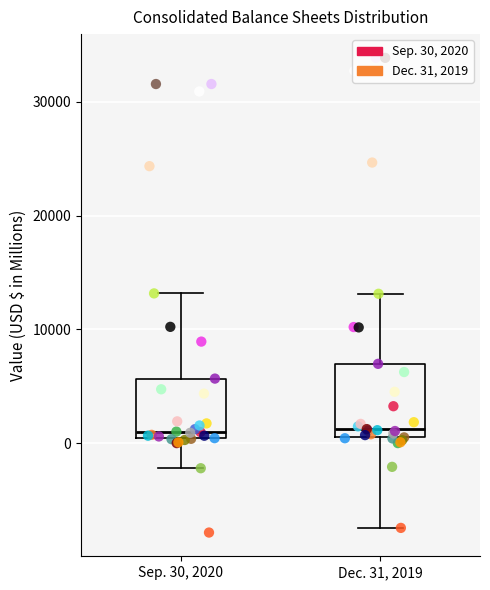

Reading left to right, read every box against the y-axis: the position of its median line, the range the box covers, and the ends of its whiskers. The values are not printed on the chart, so give them approximately, as read against the axis.

Sep. 30, 2020: median 1000, box 0 to 6000, whiskers -2000 to 13000
Dec. 31, 2019: median 1000 (just above the box's lower edge), box 1000 to 7000, whiskers -7000 to 13000